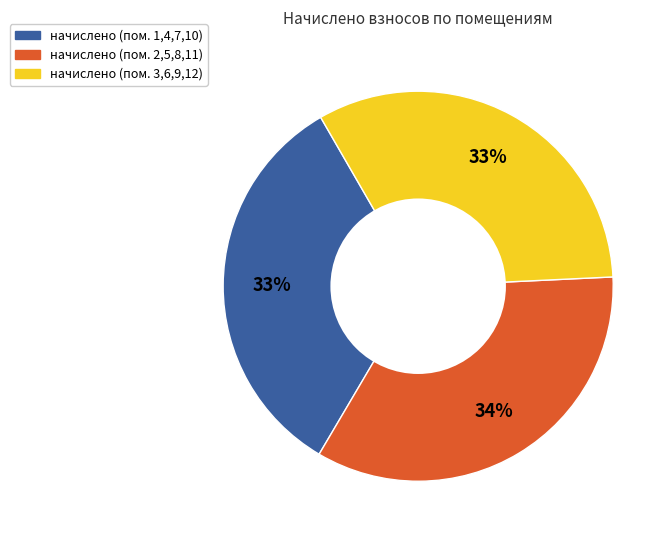

Is there a majority slice in this chart?

No